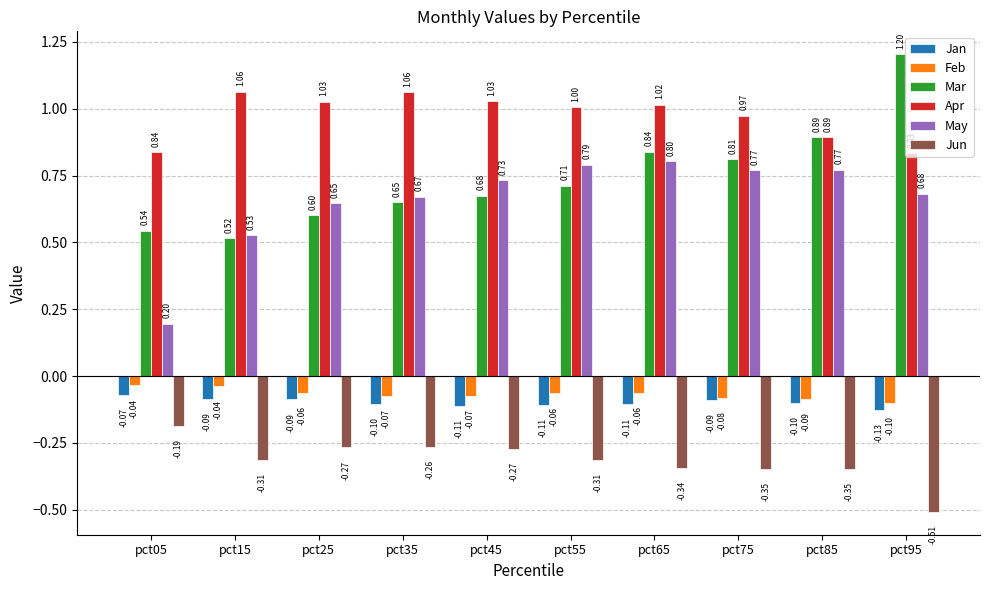

What is the spread (max minus min) of values at pct95?

1.7